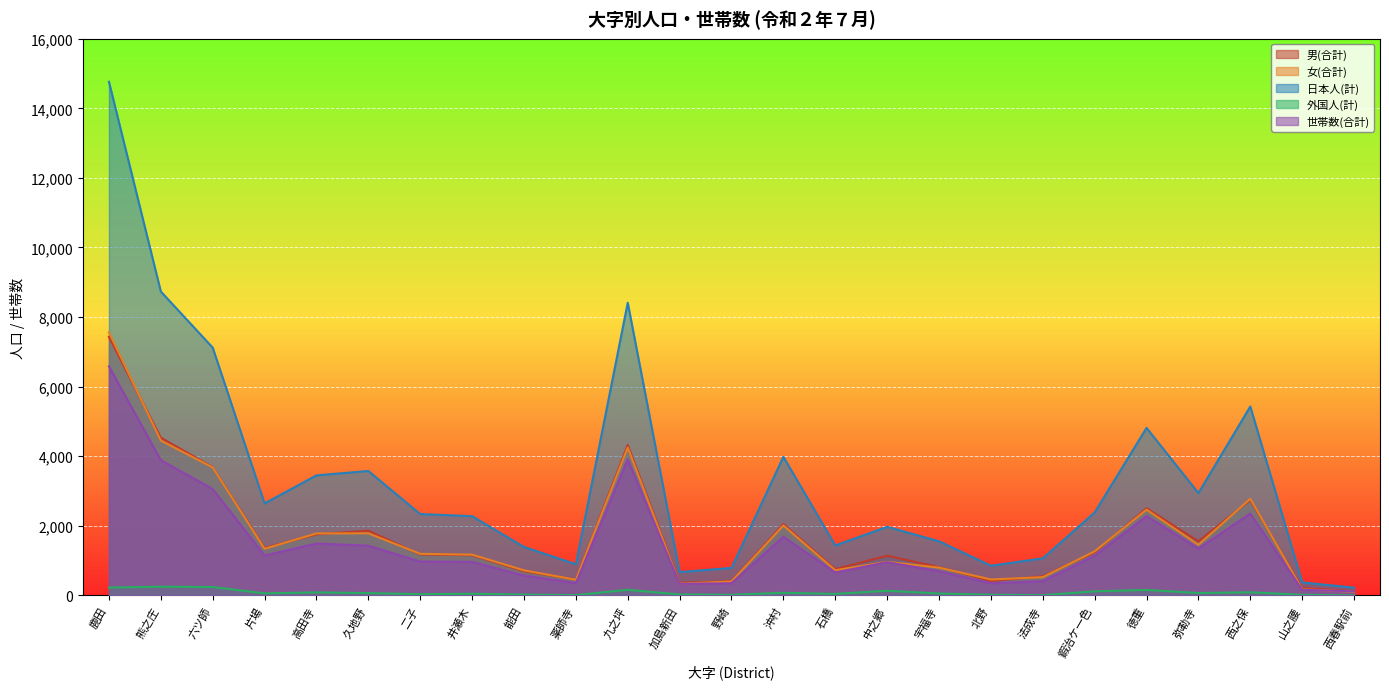

Reading left to right, list all the values displayed in this chart.

男(合計): 7430	4535	3685	1364	1757	1859	1179	1155	696	456	4323	362	409	2049	754	1141	813	415	548	1236	2507	1555	2743	214	120
女(合計): 7559	4451	3679	1341	1782	1786	1196	1172	722	451	4252	338	401	2011	725	966	800	459	526	1267	2466	1456	2778	178	105
日本人(計): 14763	8735	7122	2645	3451	3577	2339	2278	1393	897	8413	671	791	3984	1435	1972	1557	854	1066	2385	4815	2941	5430	374	224
外国人(計): 226	251	242	60	88	68	36	49	25	10	162	29	19	76	44	135	56	20	8	118	158	70	91	18	1
世帯数(合計): 6584	3888	3057	1148	1491	1431	973	965	571	356	3910	334	350	1687	659	958	695	348	409	1141	2279	1348	2354	163	117